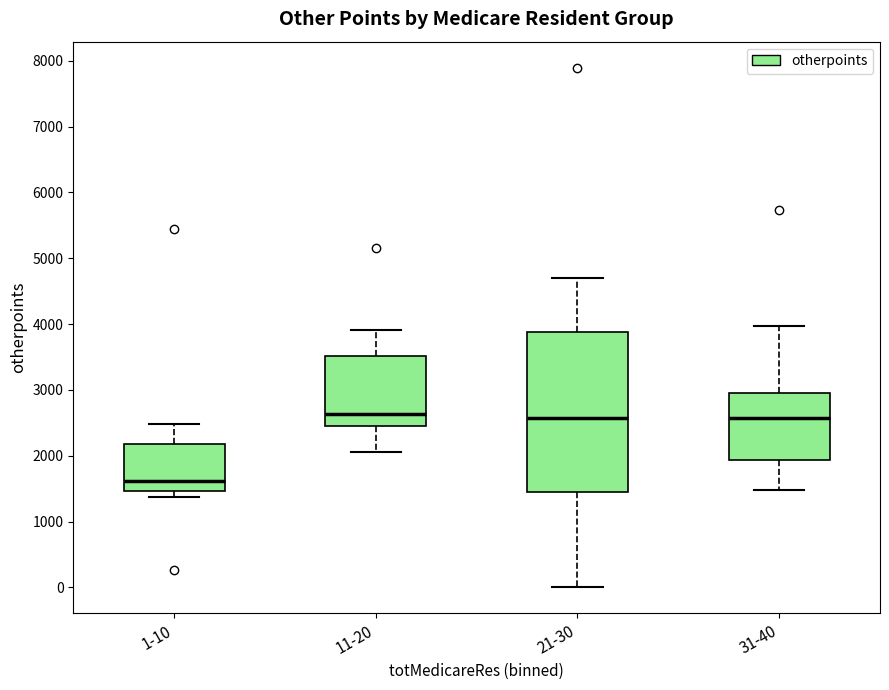

Where does the median line of the box for 1-10 sit on the y-axis? The values are not printed on the chart, so give them approximately, as read against the axis.

1600